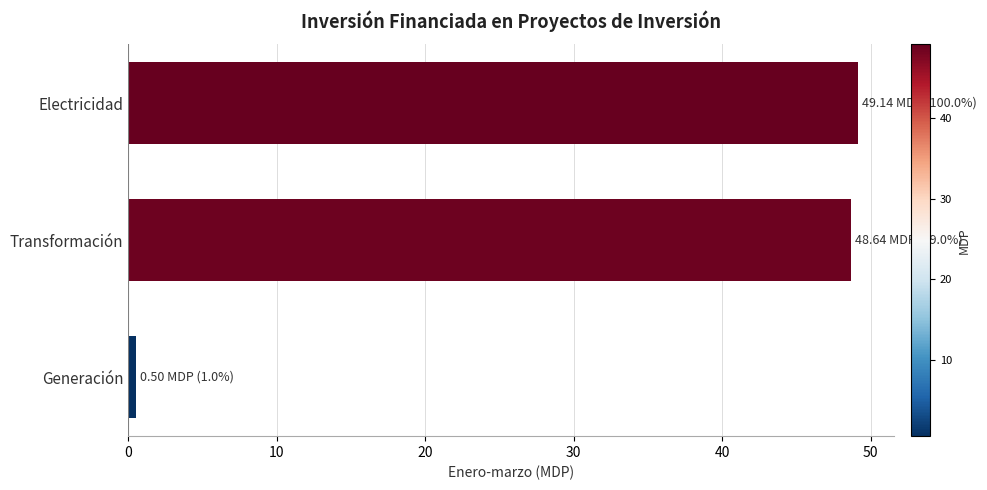

The chart shows a value of 48.6 at Transformación. True or false?

True